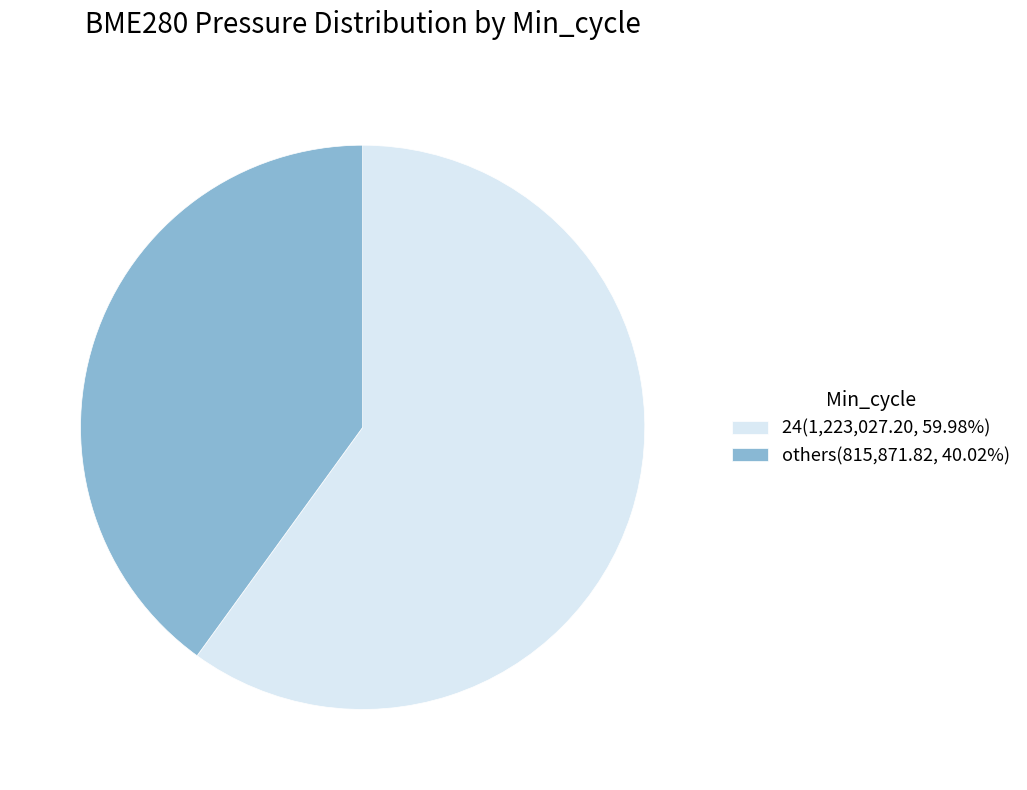

Approximately how many times larger is the value at 24(1,223,027.20, 59.98%) compared to others(815,871.82, 40.02%)?

1.5